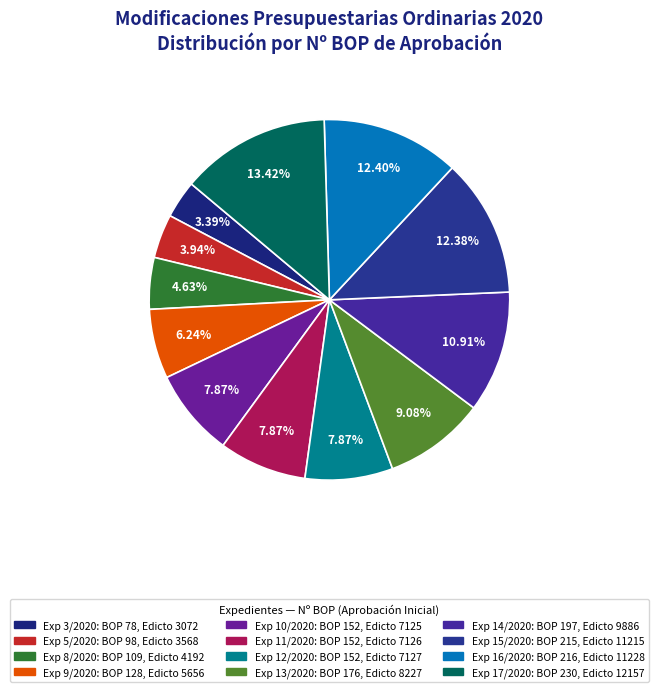

What is the smallest slice in the pie chart?

Exp 3/2020